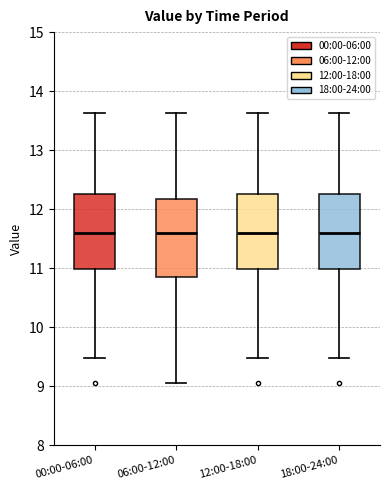

Where is the upper edge of the box for 06:00-12:00 on the y-axis? The values are not printed on the chart, so give them approximately, as read against the axis.

12.2